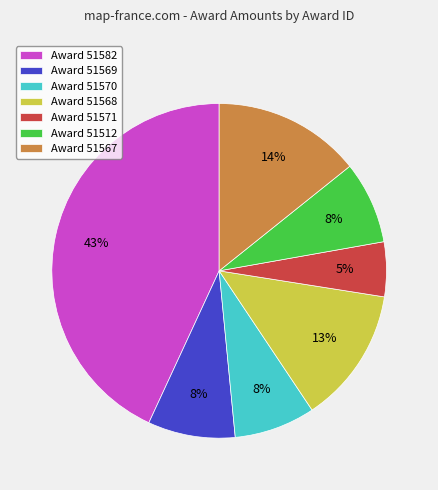

To the nearest percent, what portion does Award 51570 represent?

8%